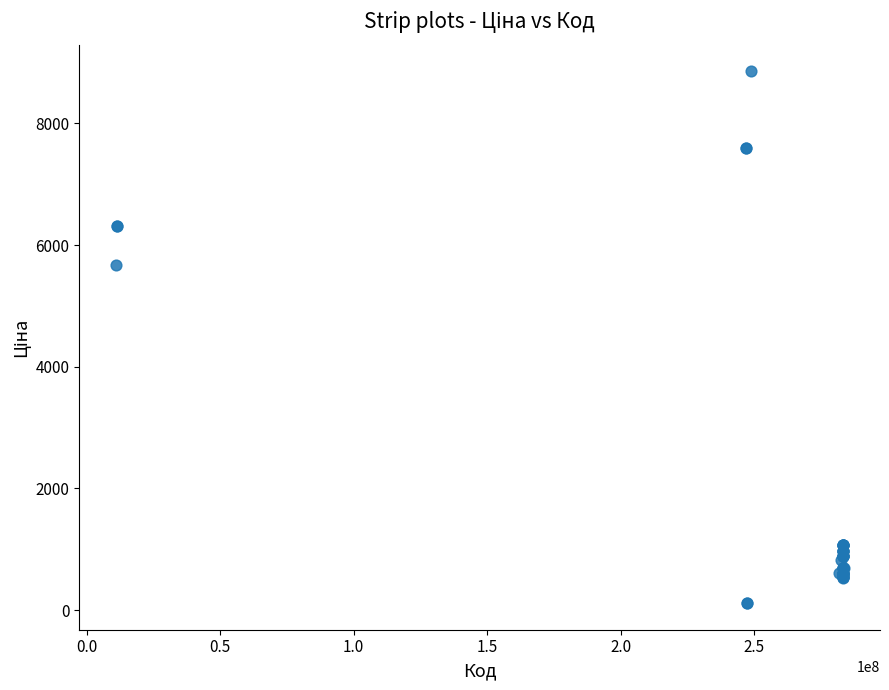

What Y value in the scatter plot is closest to 4485?

5673.8